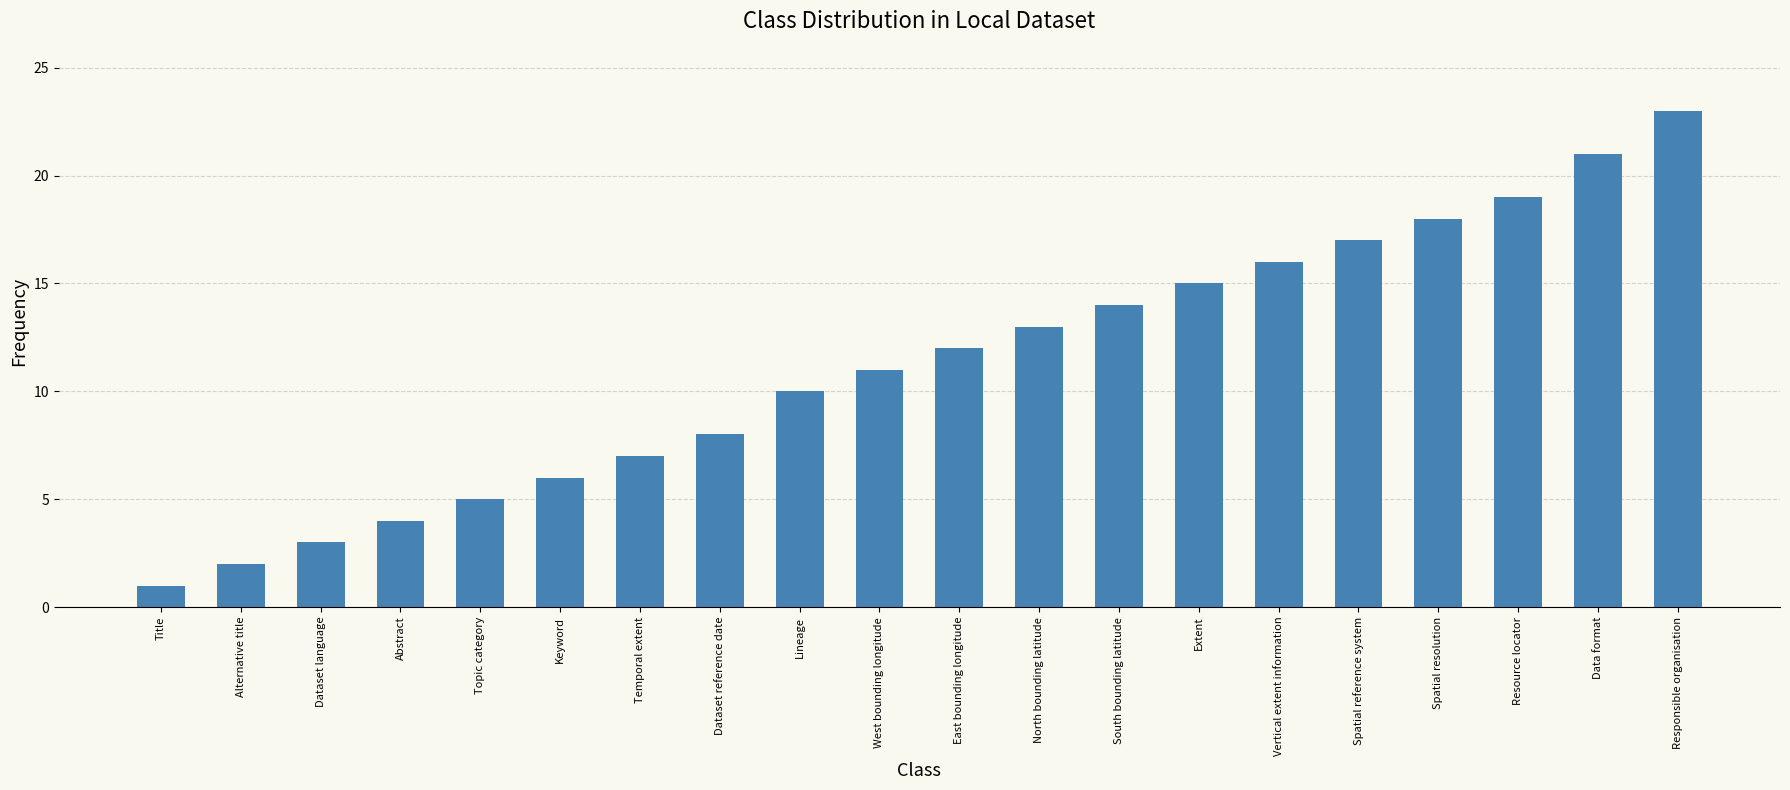

The chart shows a value of 7 at Temporal extent. True or false?

True